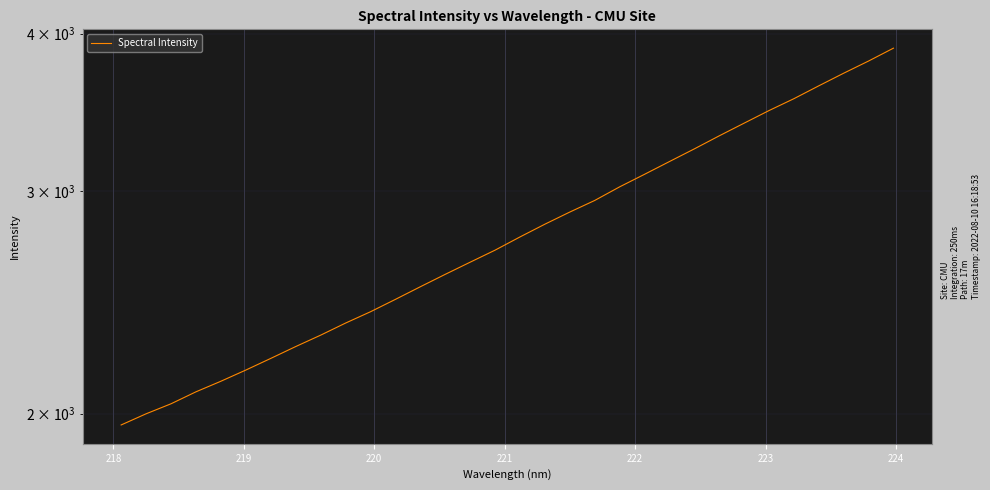

Reading left to right, list all the values displayed in this chart.

1958.6	1998.9	2035.8	2080.7	2121.2	2165.0	2211.5	2259.8	2307.2	2358.7	2407.9	2462.9	2520.2	2578.0	2635.8	2694.3	2760.0	2825.0	2888.2	2949.9	3024.0	3094.0	3166.8	3240.8	3318.9	3396.5	3475.5	3551.6	3635.9	3720.5	3804.2	3894.4